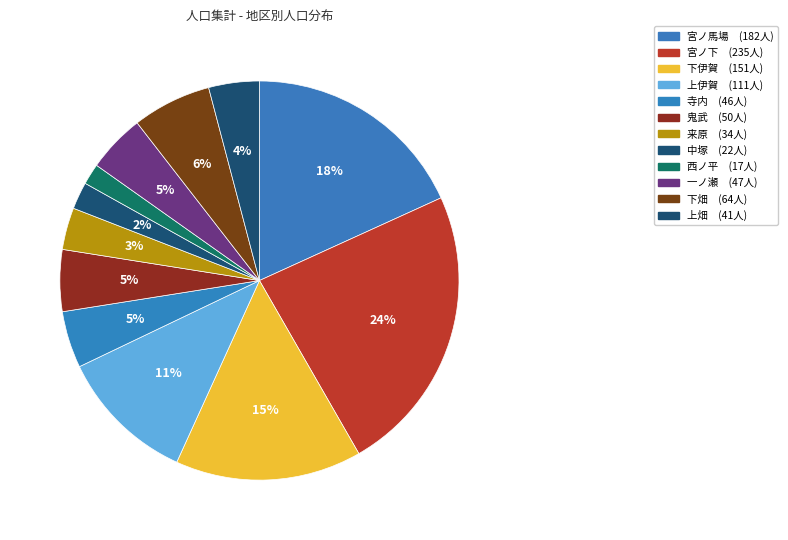

To the nearest percent, what percentage of the pie is 寺内?

5%